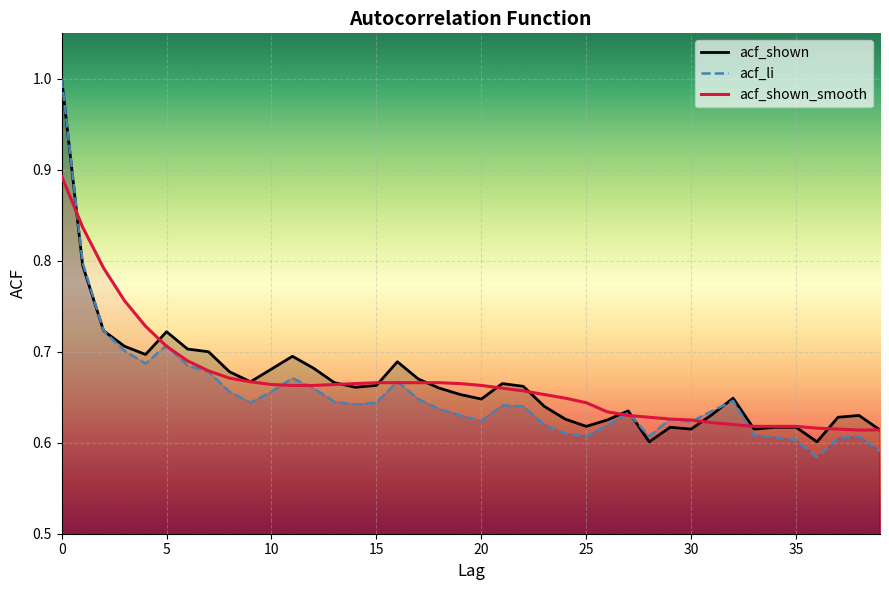

Reading left to right, list all the values displayed in this chart.

acf_shown: 1.0	0.8	0.7	0.7	0.7	0.7	0.7	0.7	0.7	0.7	0.7	0.7	0.7	0.7	0.7	0.7	0.7	0.7	0.7	0.7	0.6	0.7	0.7	0.6	0.6	0.6	0.6	0.6	0.6	0.6	0.6	0.6	0.6	0.6	0.6	0.6	0.6	0.6	0.6	0.6
acf_li: 1.0	0.8	0.7	0.7	0.7	0.7	0.7	0.7	0.7	0.6	0.7	0.7	0.7	0.6	0.6	0.6	0.7	0.6	0.6	0.6	0.6	0.6	0.6	0.6	0.6	0.6	0.6	0.6	0.6	0.6	0.6	0.6	0.6	0.6	0.6	0.6	0.6	0.6	0.6	0.6
acf_shown_smooth: 0.9	0.8	0.8	0.8	0.7	0.7	0.7	0.7	0.7	0.7	0.7	0.7	0.7	0.7	0.7	0.7	0.7	0.7	0.7	0.7	0.7	0.7	0.7	0.7	0.6	0.6	0.6	0.6	0.6	0.6	0.6	0.6	0.6	0.6	0.6	0.6	0.6	0.6	0.6	0.6